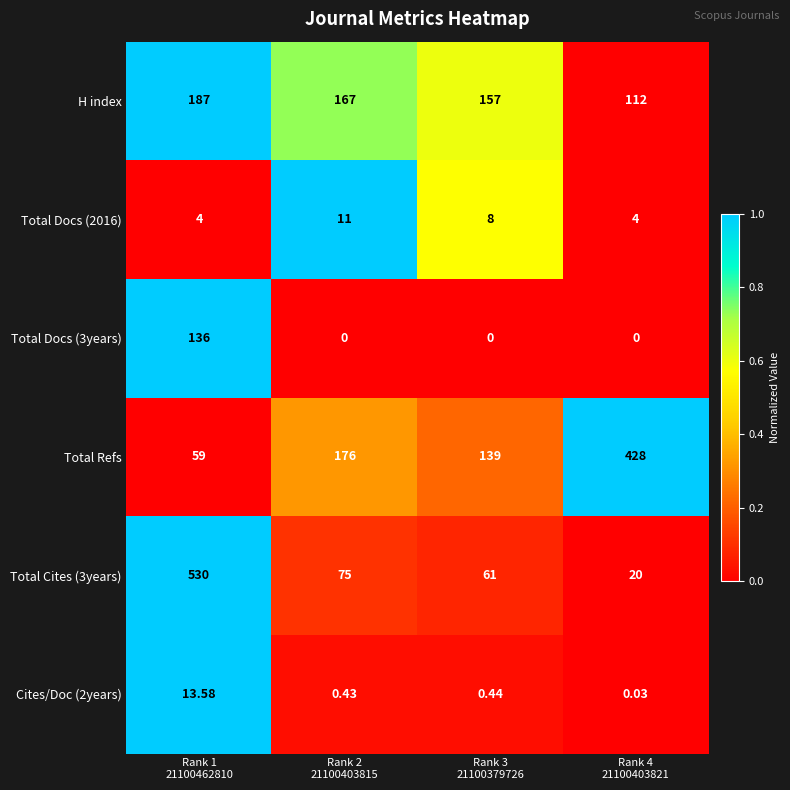

Which series has the largest total across all categories?

Total Refs